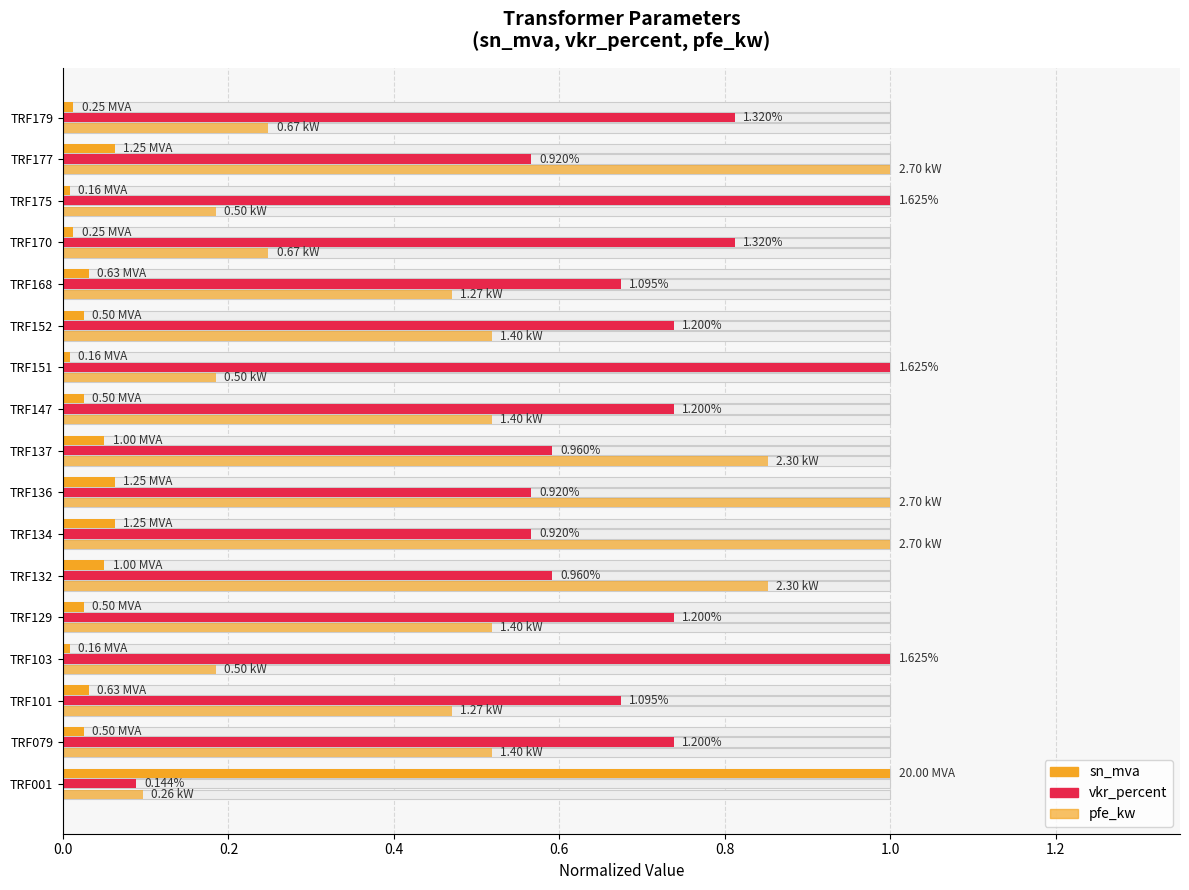

What is the lowest value of the vkr_percent series?

0.1